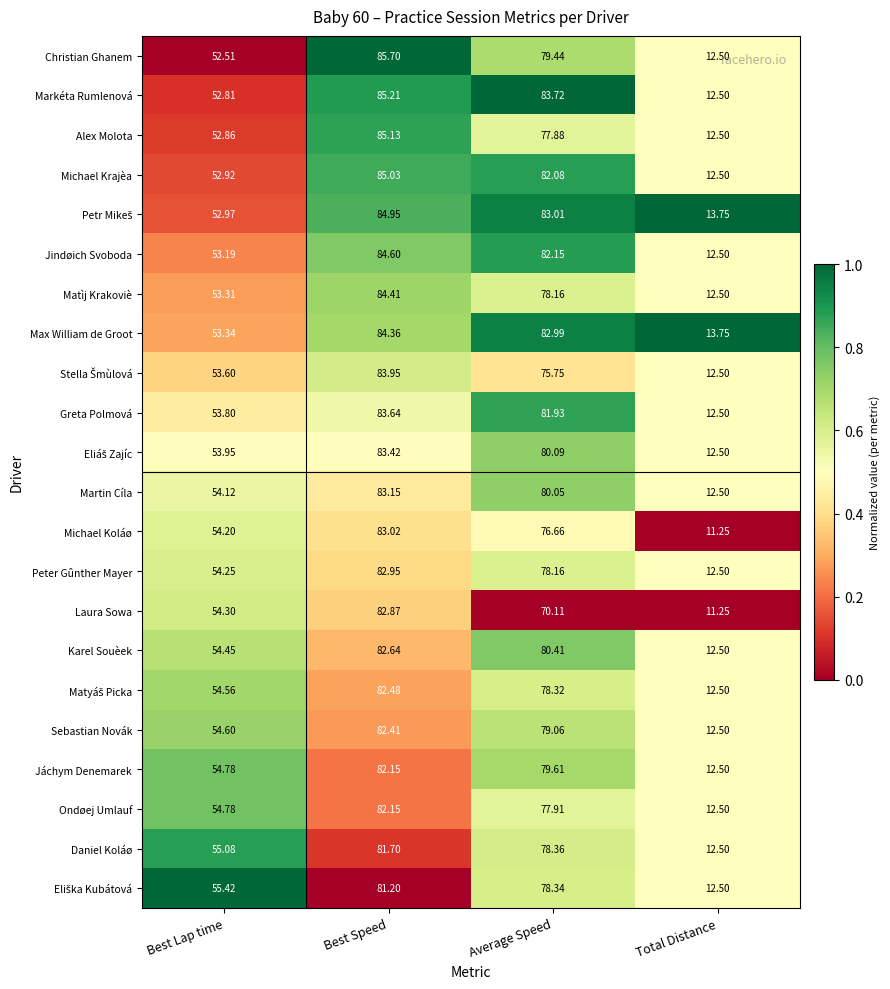

Is the value of Christian Ghanem at Best Speed greater than the value of Alex Molota at Best Speed?

Yes